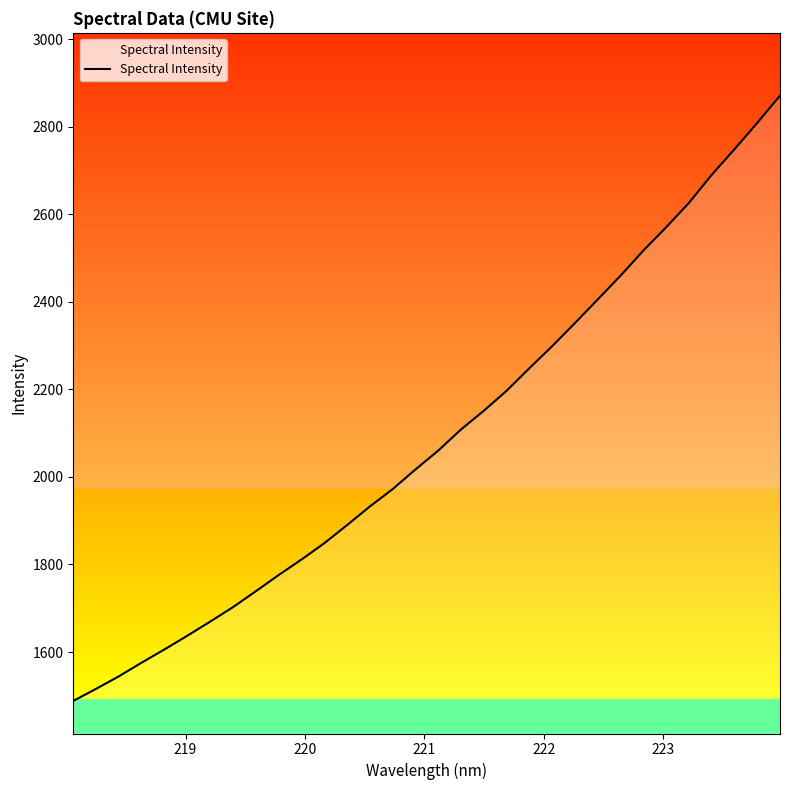

What is the difference between the maximum and minimum values?

1382.6